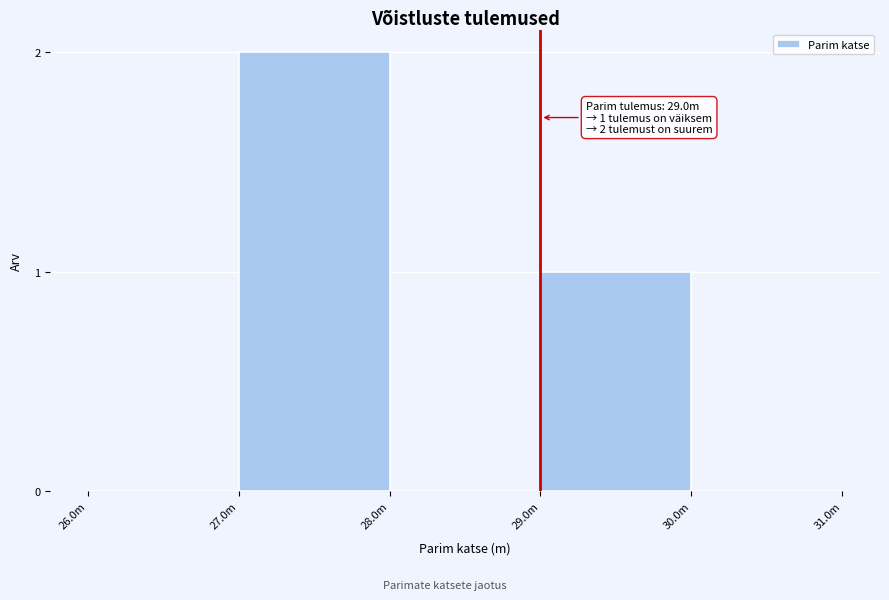

Reading left to right, what are all the values shown in this chart?

26.0m=0	27.0m=2	28.0m=0	29.0m=1	30.0m=0